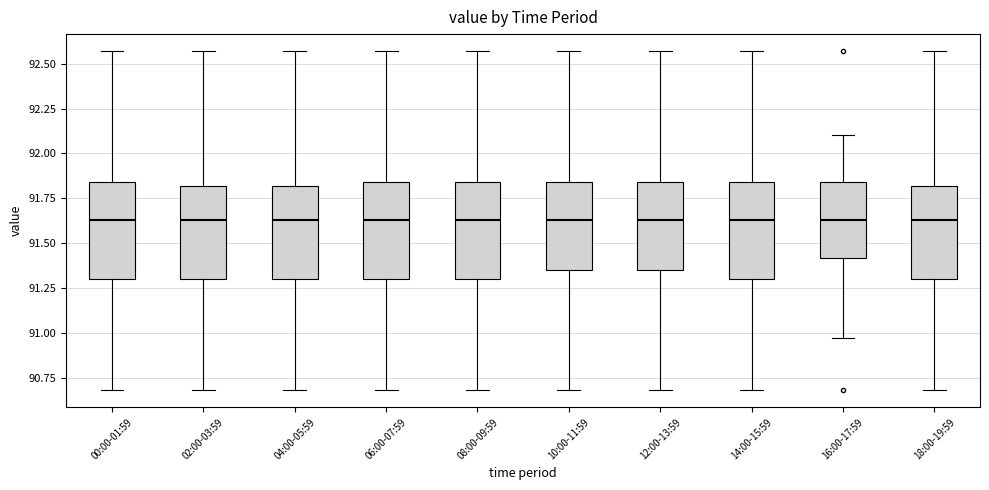

Reading left to right, transcribe this box plot: for each box, give where its median line is, the range the box spans, and where its two whiskers end, as read against the y-axis. The values are not printed on the chart, so give them approximately, as read against the axis.

00:00-01:59: median 91.65, box 91.30 to 91.85, whiskers 90.70 to 92.55
02:00-03:59: median 91.65, box 91.30 to 91.80, whiskers 90.70 to 92.55
04:00-05:59: median 91.65, box 91.30 to 91.80, whiskers 90.70 to 92.55
06:00-07:59: median 91.65, box 91.30 to 91.85, whiskers 90.70 to 92.55
08:00-09:59: median 91.65, box 91.30 to 91.85, whiskers 90.70 to 92.55
10:00-11:59: median 91.65, box 91.35 to 91.85, whiskers 90.70 to 92.55
12:00-13:59: median 91.65, box 91.35 to 91.85, whiskers 90.70 to 92.55
14:00-15:59: median 91.65, box 91.30 to 91.85, whiskers 90.70 to 92.55
16:00-17:59: median 91.65, box 91.40 to 91.85, whiskers 90.95 to 92.10
18:00-19:59: median 91.65, box 91.30 to 91.80, whiskers 90.70 to 92.55